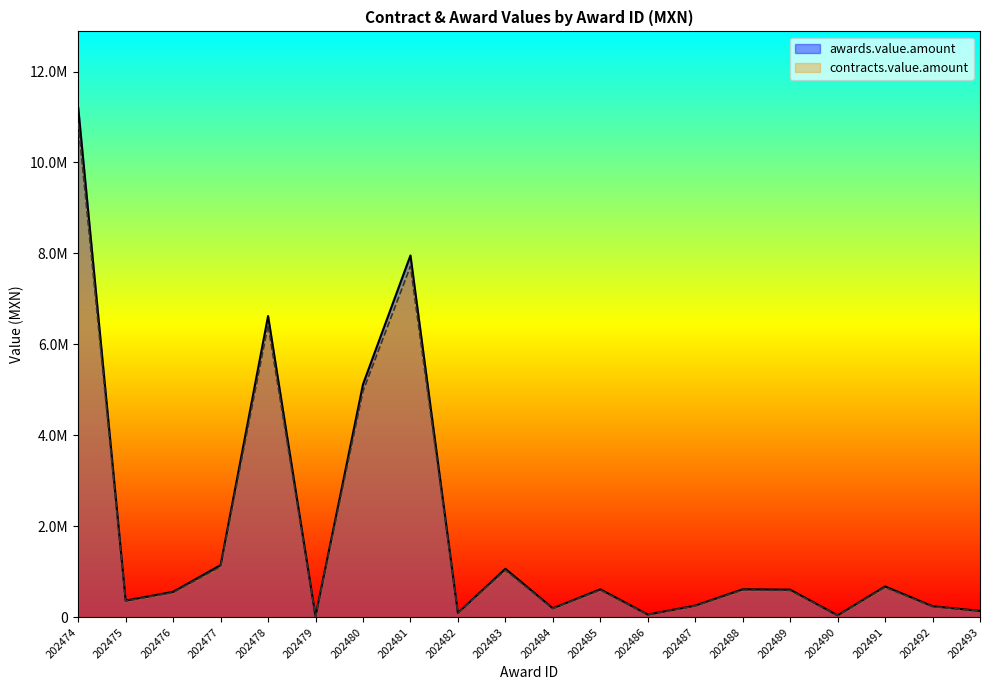

Which series has the largest range (max minus min)?

awards.value.amount